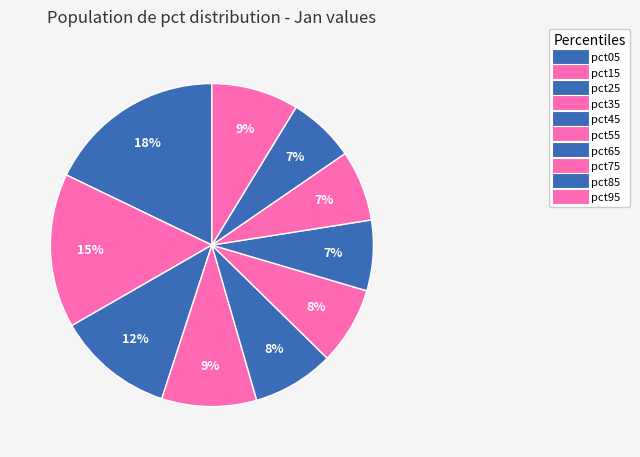

What portion of the pie excludes pct25?

88.3%